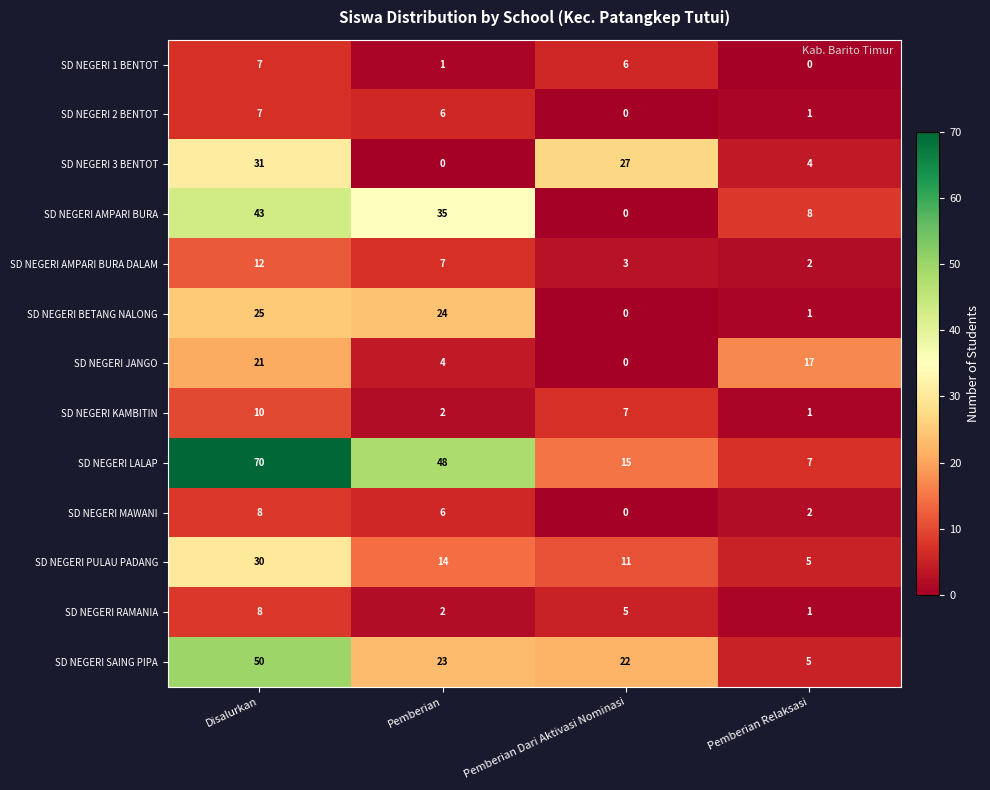

How many series are shown in this chart?

13